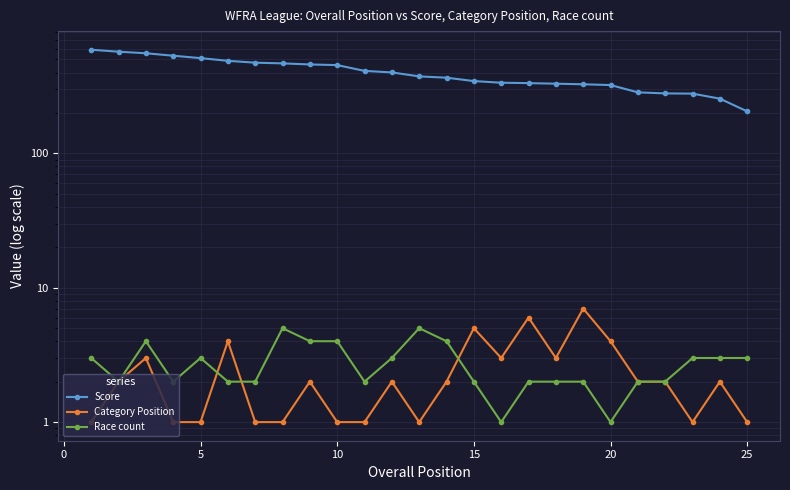

How many distinct data groups are displayed?

3